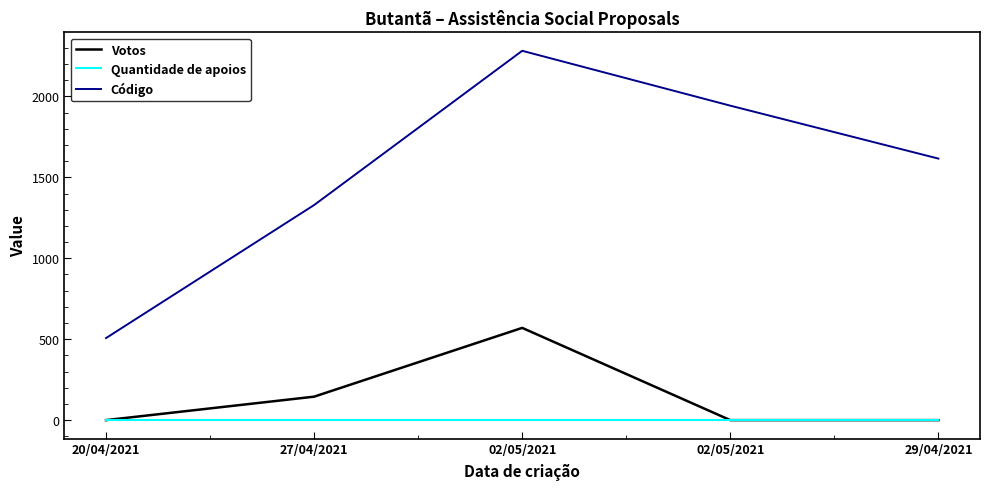

What are all the series names shown in the legend?

Votos, Quantidade de apoios, Código